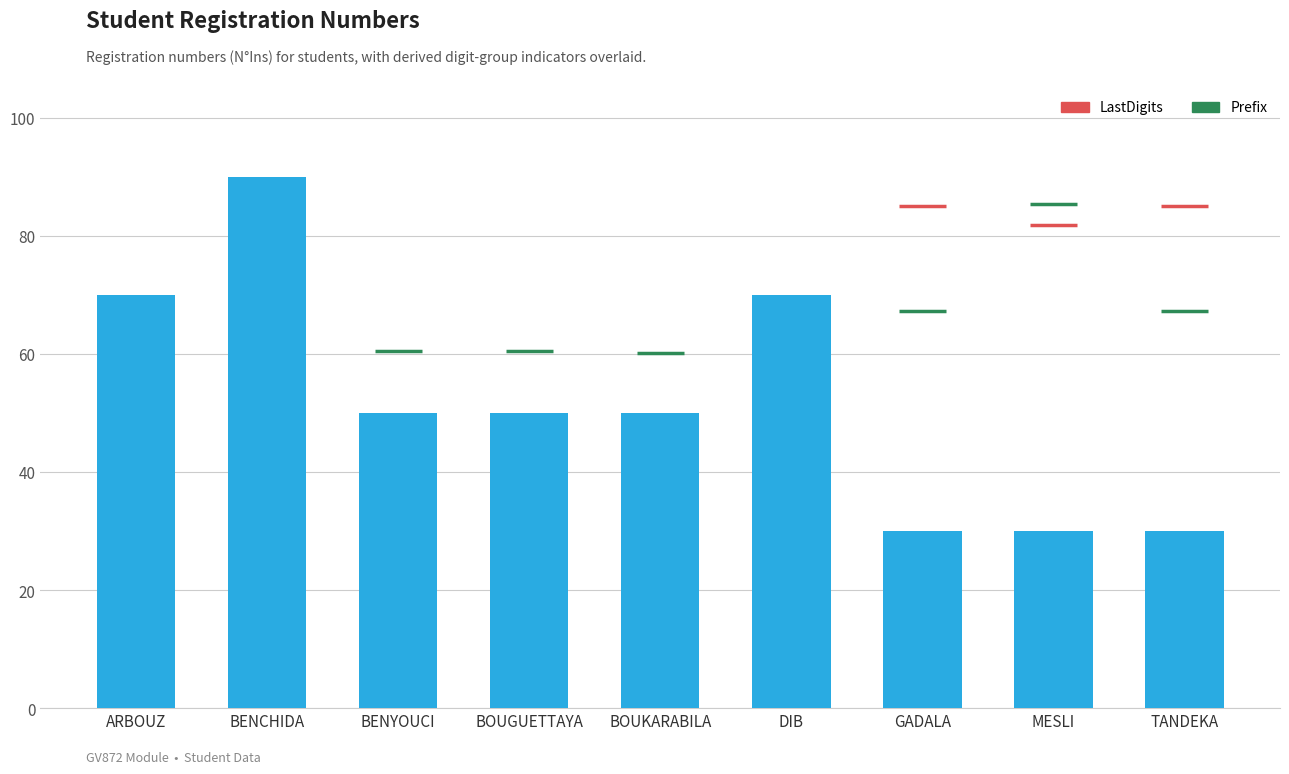

The value at GADALA is 30.0. True or false?

True